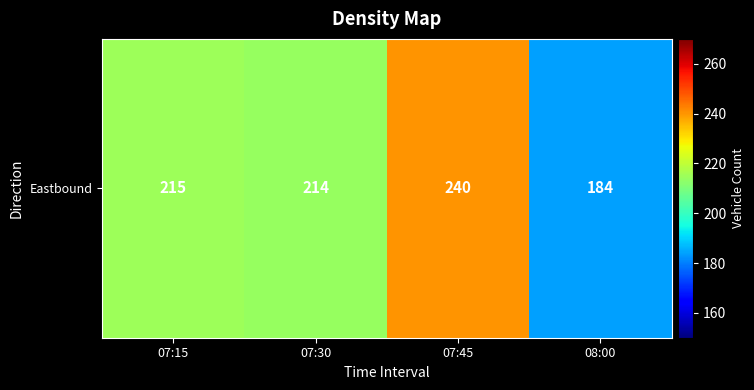

What is the change in value from 07:15 to 07:30?

-1